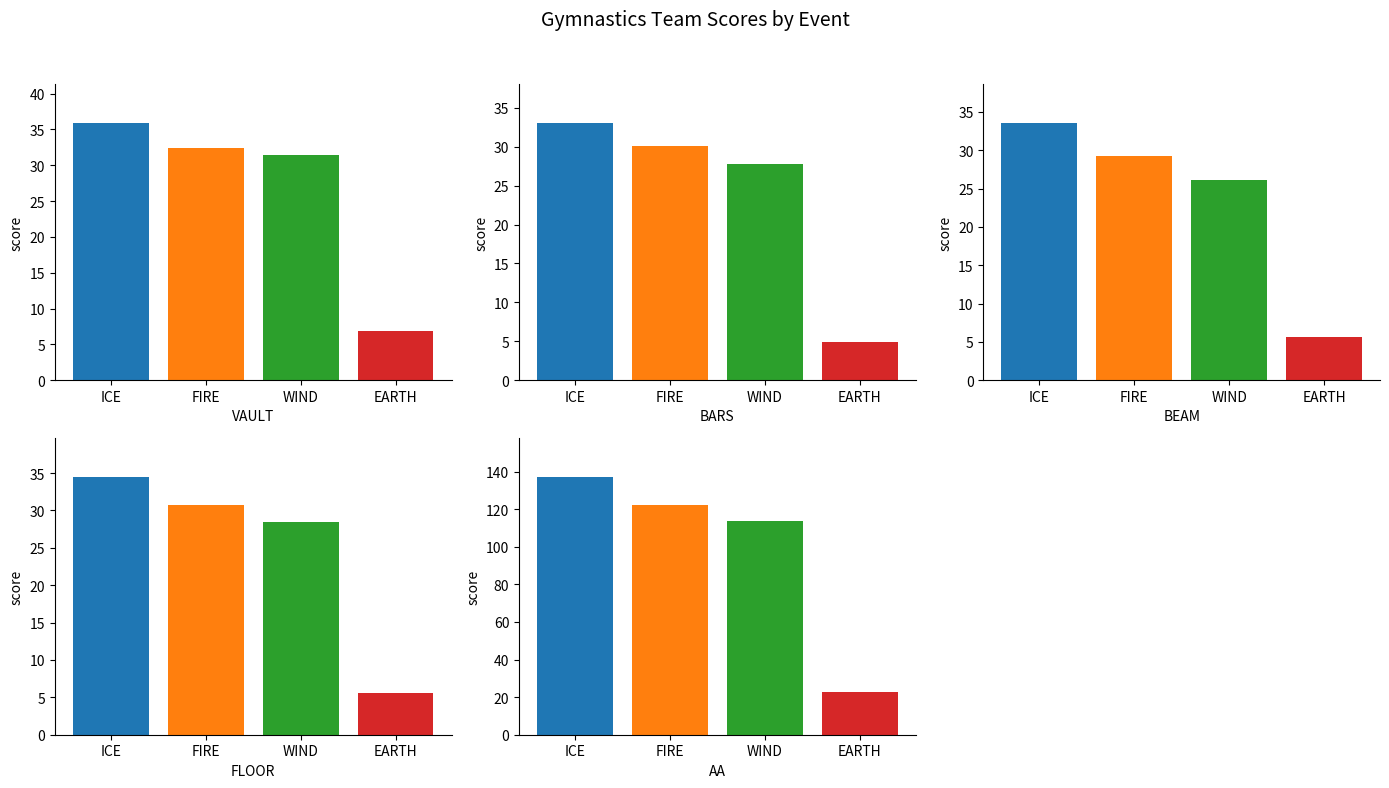

The value of VAULT at EARTH is 4.0. True or false?

False